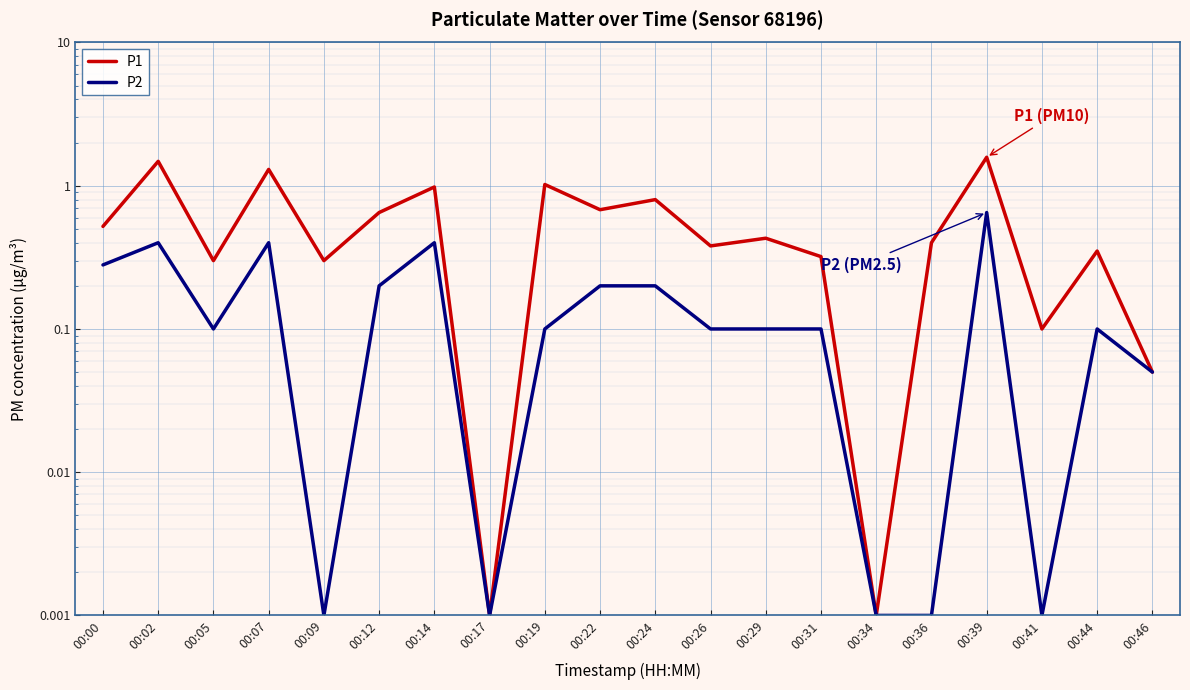

True or false: P2 and P1 intersect in this chart.

False